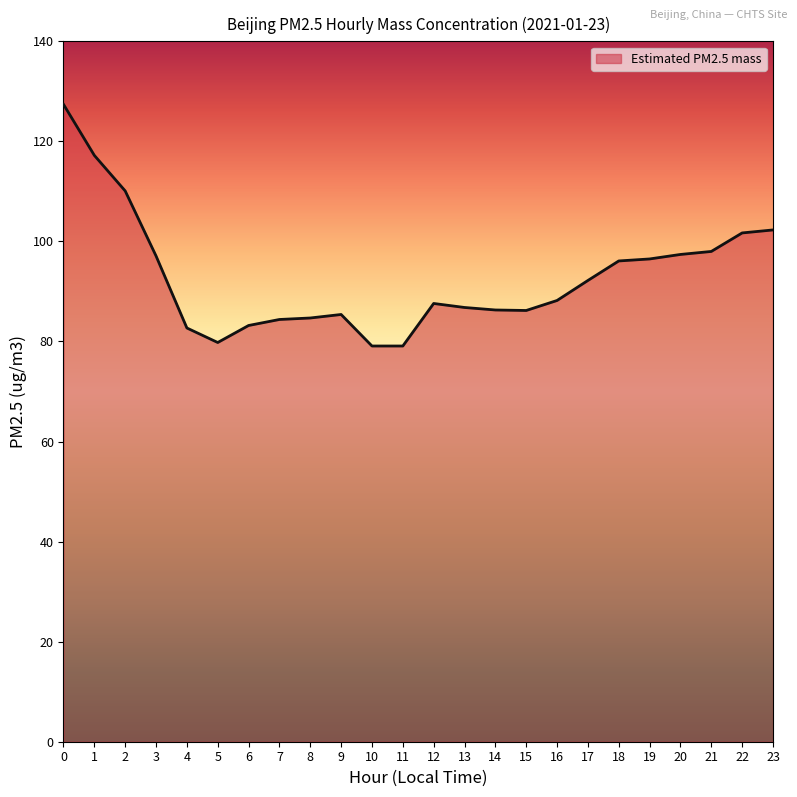

True or false: the data shows 92.2 at 17.

True